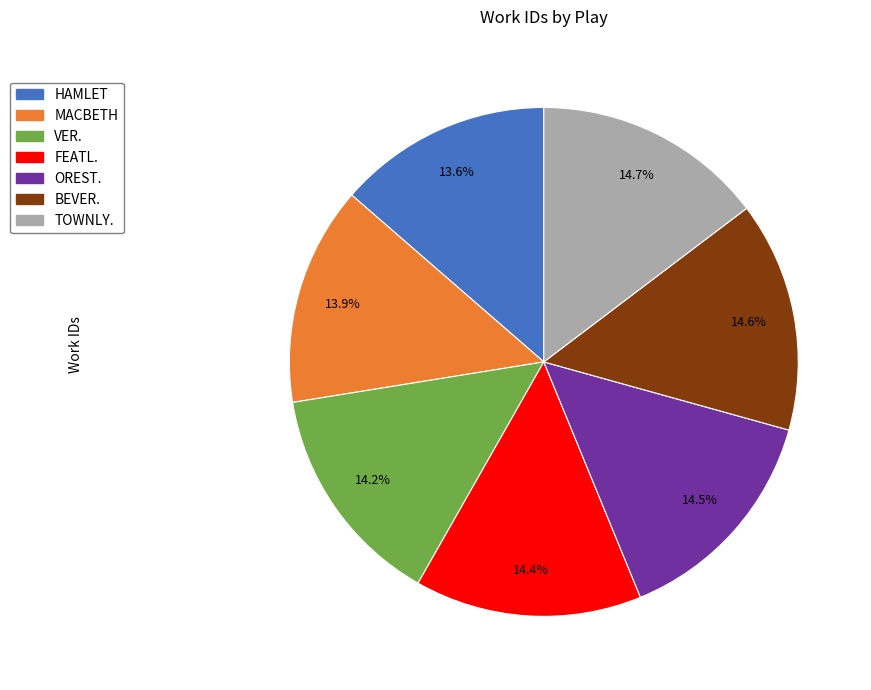

How much of the chart is everything except MACBETH?

86.1%